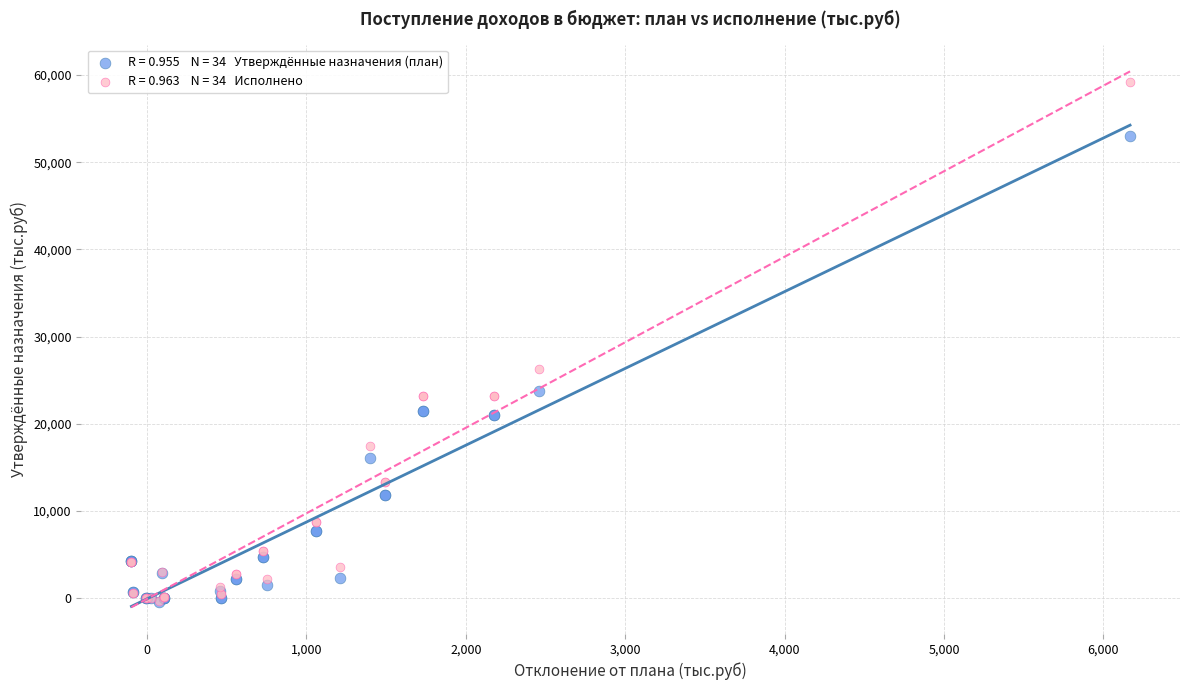

Across all series, what Y value is closest to 29415?

26238.7